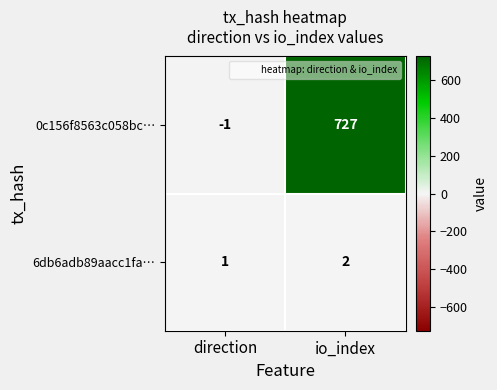

Which category has the highest value in the 0c156f8563c058bc… series?

io_index